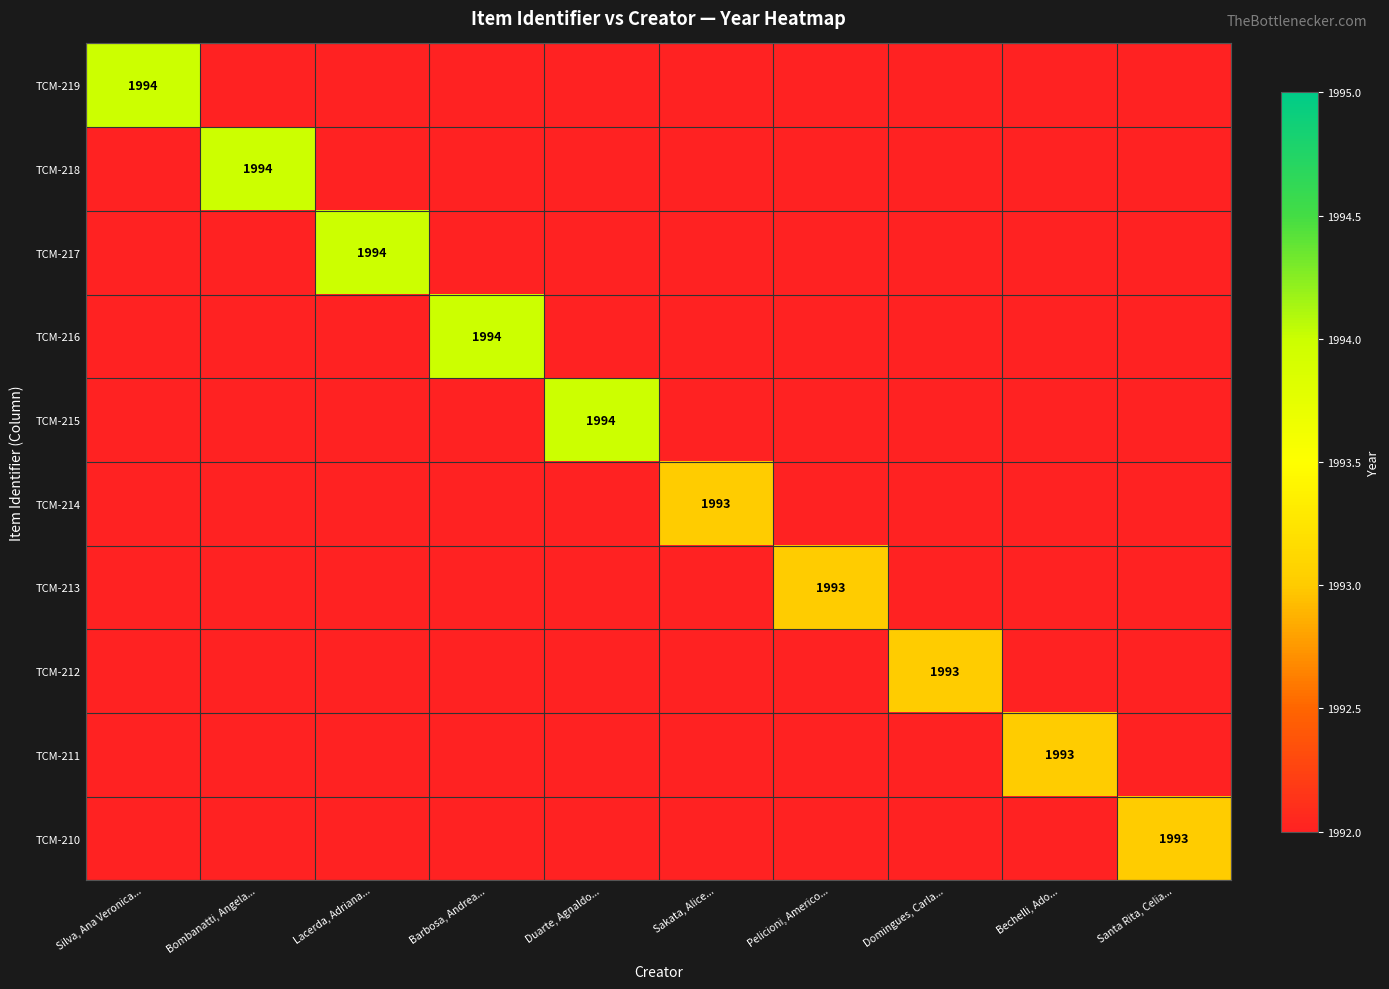

Which category has the highest value across all series?

Silva, Ana Veronica...